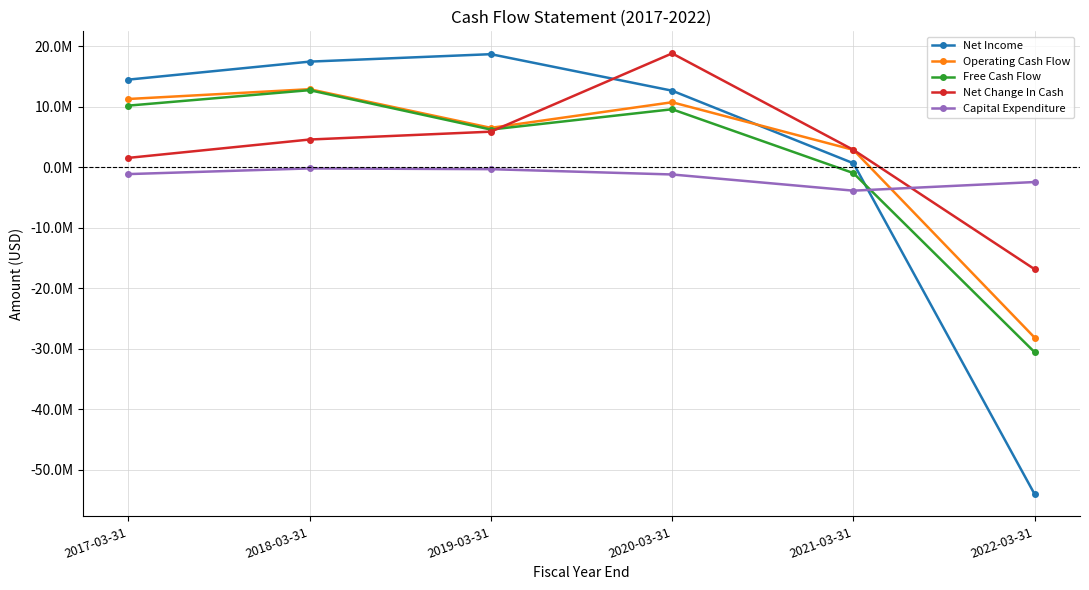

True or false: Net Income has a value of 29804360 at 2019-03-31.

False